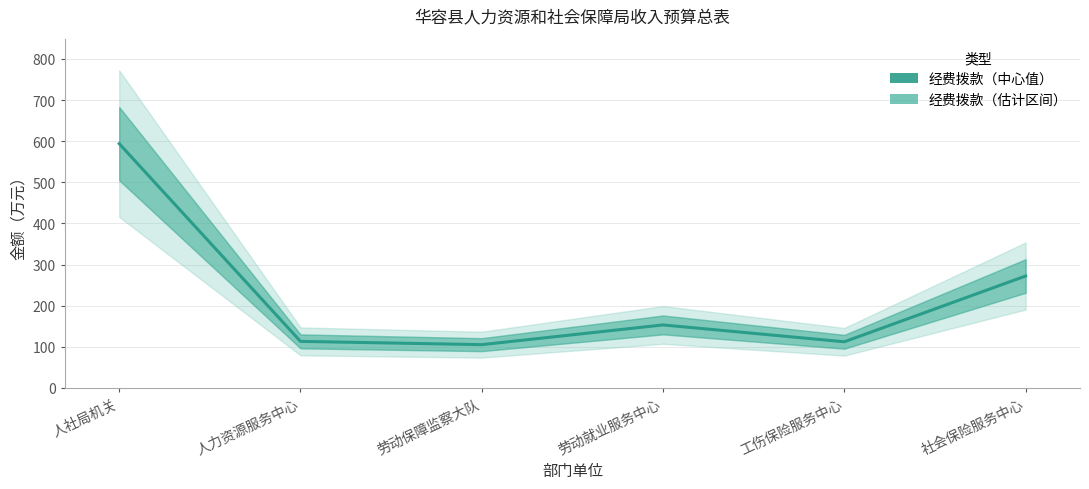

List the labels in order of value, largest first.

人社局机关, 社会保险服务中心, 劳动就业服务中心, 人力资源服务中心, 工伤保险服务中心, 劳动保障监察大队